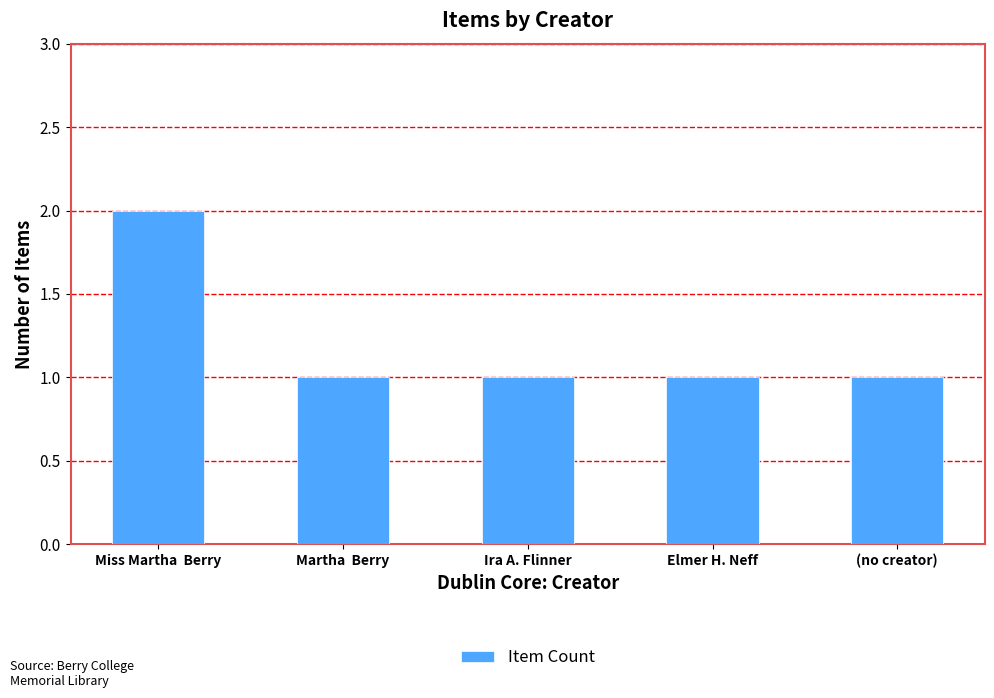

What is the value of the 3rd bar from the left?

1